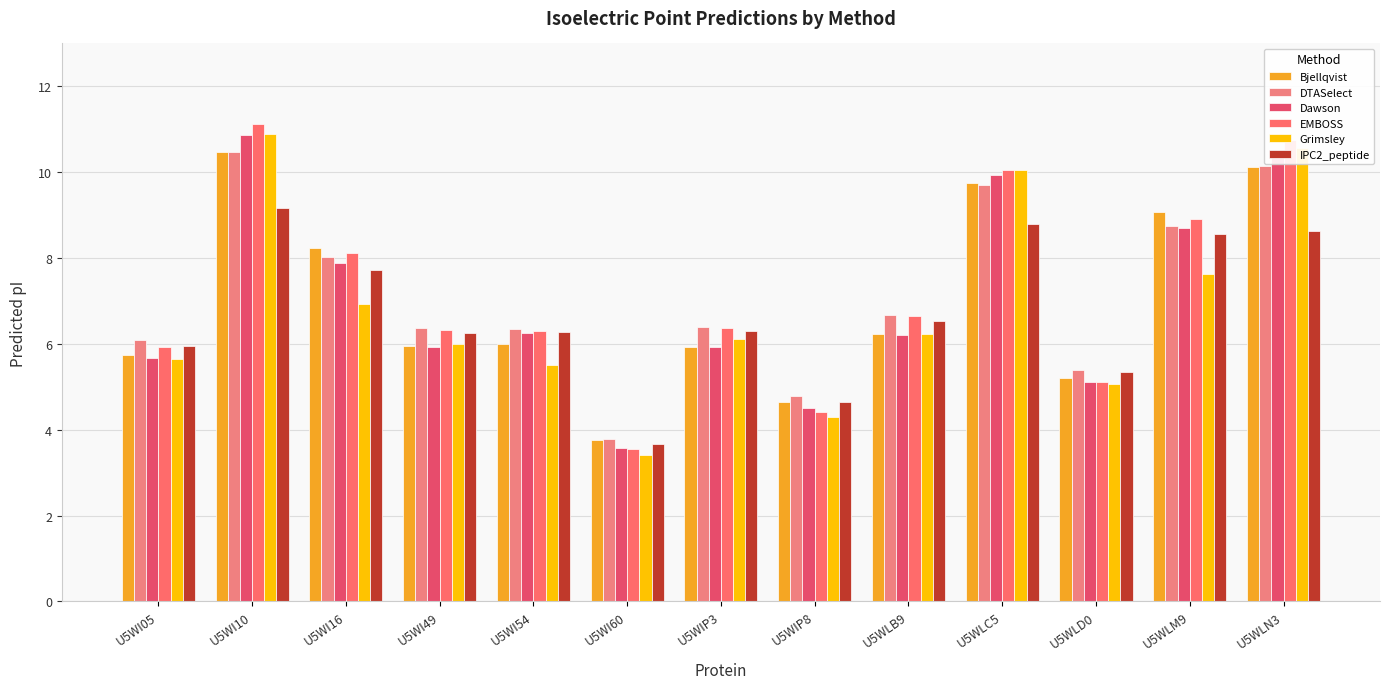

Reading left to right, list all the values displayed in this chart.

Bjellqvist: U5WI05=5.7	U5WI10=10.5	U5WI16=8.2	U5WI49=6.0	U5WI54=6.0	U5WI60=3.8	U5WIP3=5.9	U5WIP8=4.6	U5WLB9=6.2	U5WLC5=9.8	U5WLD0=5.2	U5WLM9=9.1	U5WLN3=10.1
DTASelect: U5WI05=6.1	U5WI10=10.5	U5WI16=8.0	U5WI49=6.4	U5WI54=6.4	U5WI60=3.8	U5WIP3=6.4	U5WIP8=4.8	U5WLB9=6.7	U5WLC5=9.7	U5WLD0=5.4	U5WLM9=8.8	U5WLN3=10.1
Dawson: U5WI05=5.7	U5WI10=10.9	U5WI16=7.9	U5WI49=5.9	U5WI54=6.2	U5WI60=3.6	U5WIP3=5.9	U5WIP8=4.5	U5WLB9=6.2	U5WLC5=9.9	U5WLD0=5.1	U5WLM9=8.7	U5WLN3=10.5
EMBOSS: U5WI05=5.9	U5WI10=11.1	U5WI16=8.1	U5WI49=6.3	U5WI54=6.3	U5WI60=3.6	U5WIP3=6.4	U5WIP8=4.4	U5WLB9=6.6	U5WLC5=10.0	U5WLD0=5.1	U5WLM9=8.9	U5WLN3=10.8
Grimsley: U5WI05=5.6	U5WI10=10.9	U5WI16=6.9	U5WI49=6.0	U5WI54=5.5	U5WI60=3.4	U5WIP3=6.1	U5WIP8=4.3	U5WLB9=6.2	U5WLC5=10.1	U5WLD0=5.1	U5WLM9=7.6	U5WLN3=10.6
IPC2_peptide: U5WI05=6.0	U5WI10=9.2	U5WI16=7.7	U5WI49=6.3	U5WI54=6.3	U5WI60=3.7	U5WIP3=6.3	U5WIP8=4.6	U5WLB9=6.5	U5WLC5=8.8	U5WLD0=5.3	U5WLM9=8.6	U5WLN3=8.6